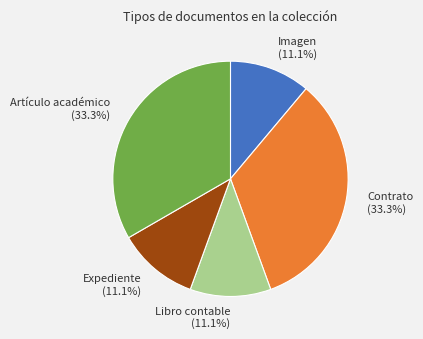

To the nearest percent, what is the difference between the Contrato and Libro contable slice percentages?

22%